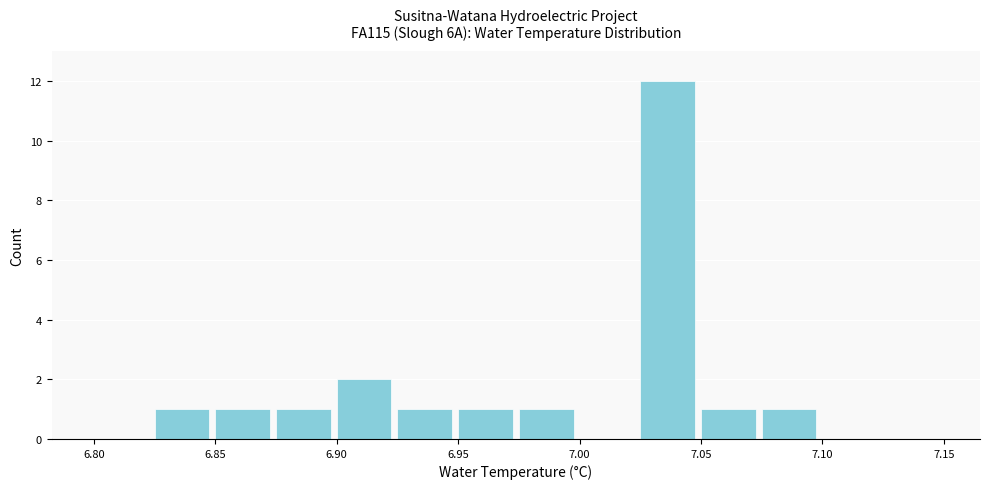

What is the height of the bar covering 6.850 to 6.875 on the x-axis? The values are not printed on the chart, so give them approximately, as read against the axis.

1